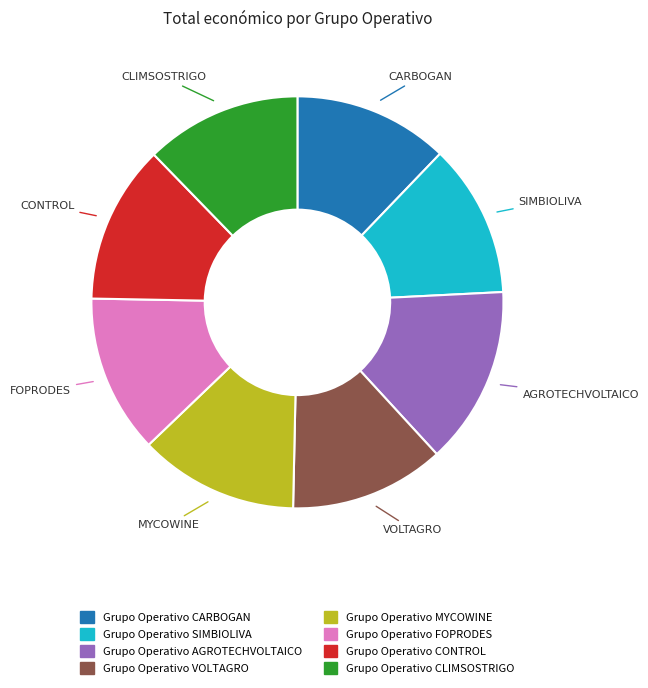

Is it true that VOLTAGRO is 1% of the pie?

False